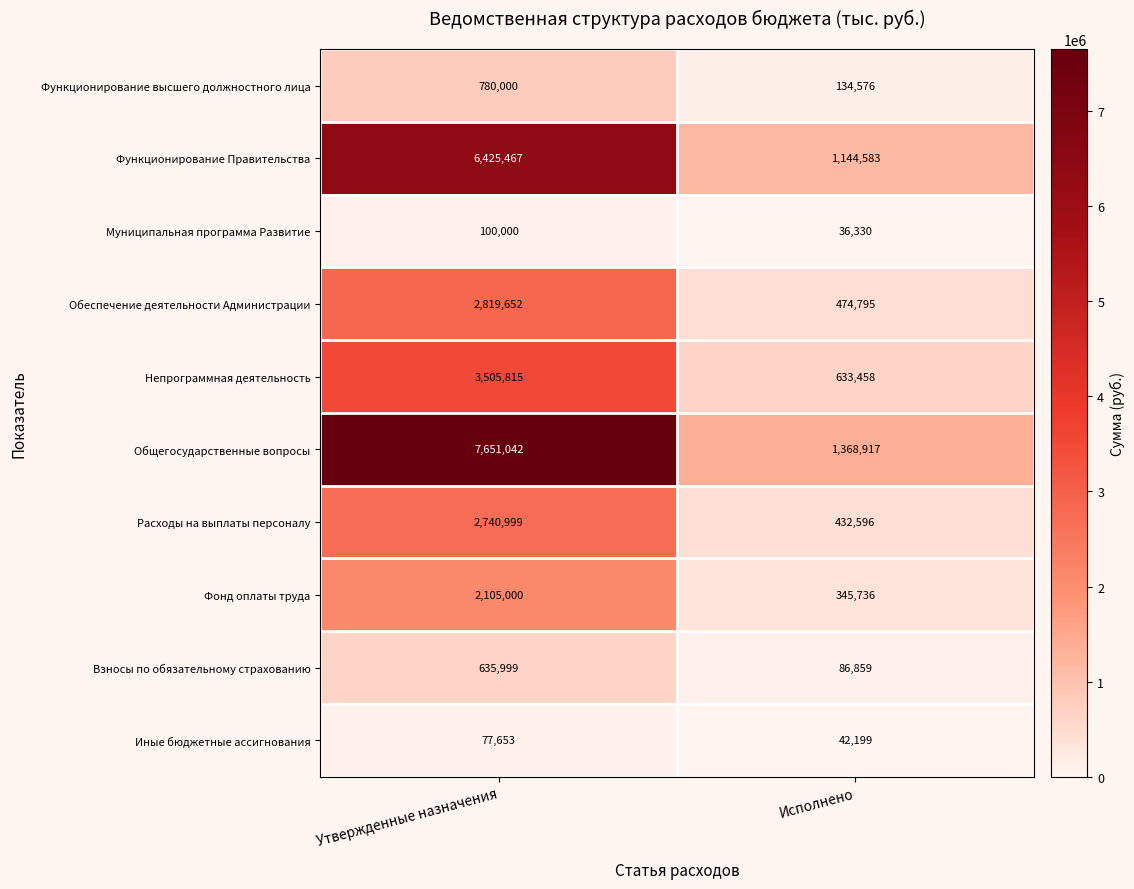

What is the difference between the maximum and minimum values in the Непрограммная деятельность series?

2872357